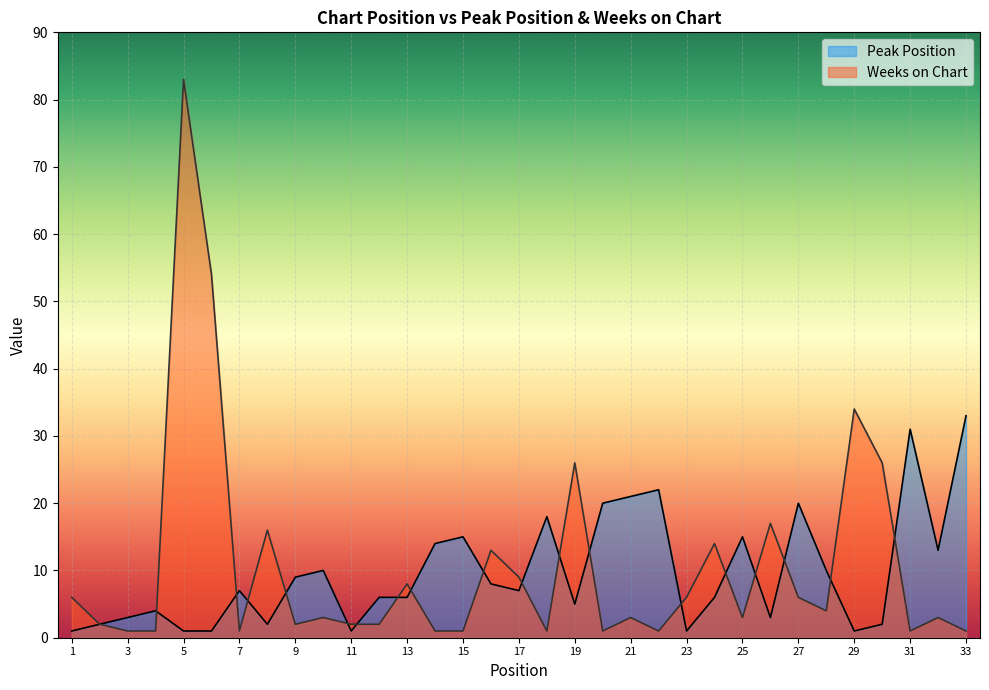

What is the sum of all Peak Position values?

318